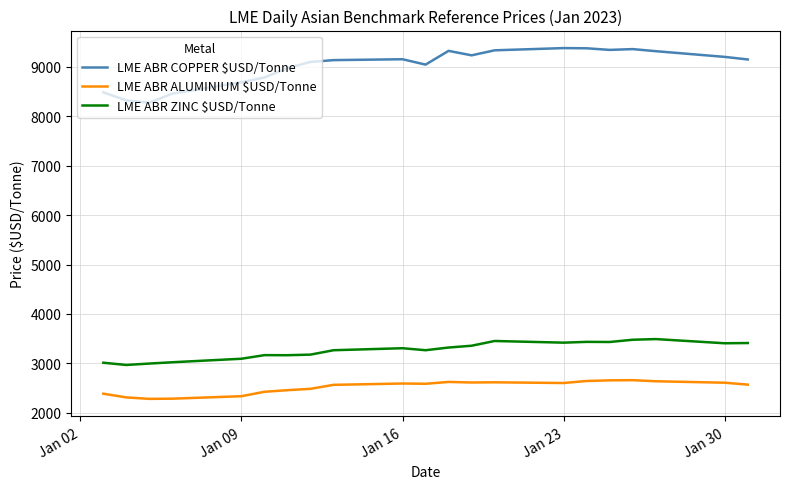

How many lines are shown in the chart?

3